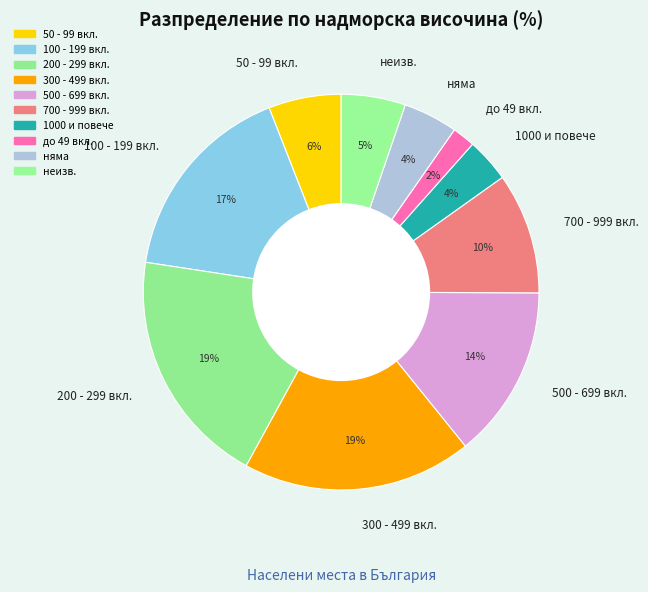

Do 300 - 499 вкл. and до 49 вкл. together represent more than half of the pie?

No